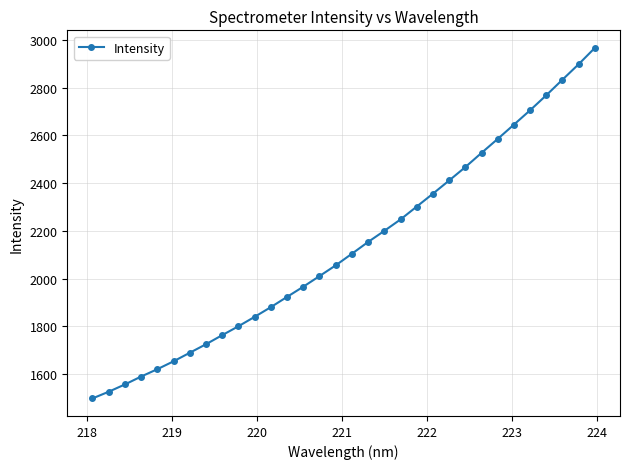

What is the maximum value shown in the chart?

2966.7